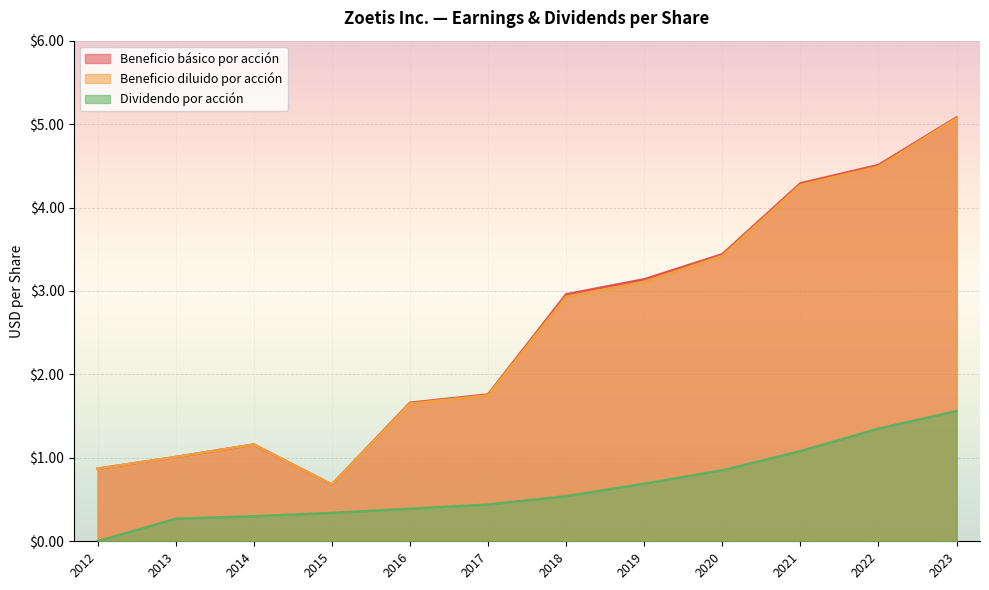

Where is Beneficio básico por acción nearest to the value 2?

2017